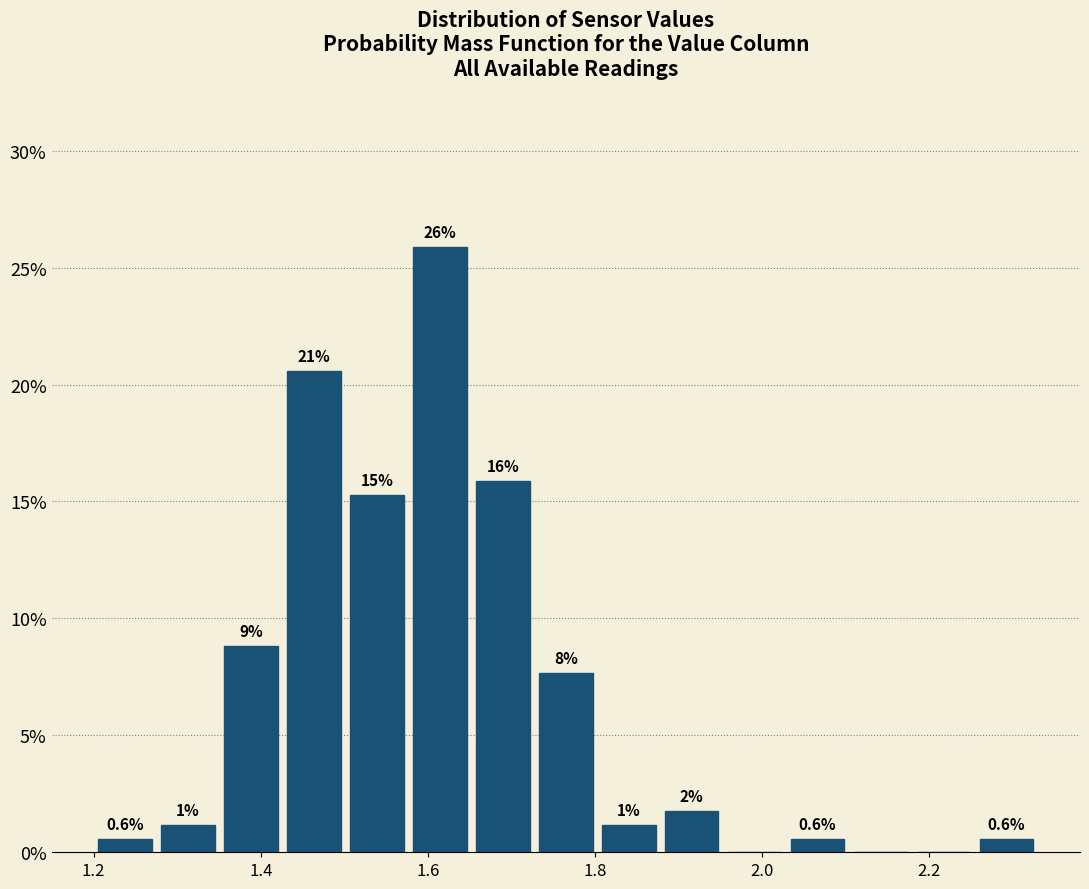

Read against the x-axis, roughly where is the centre of the tallest bar?

1.62